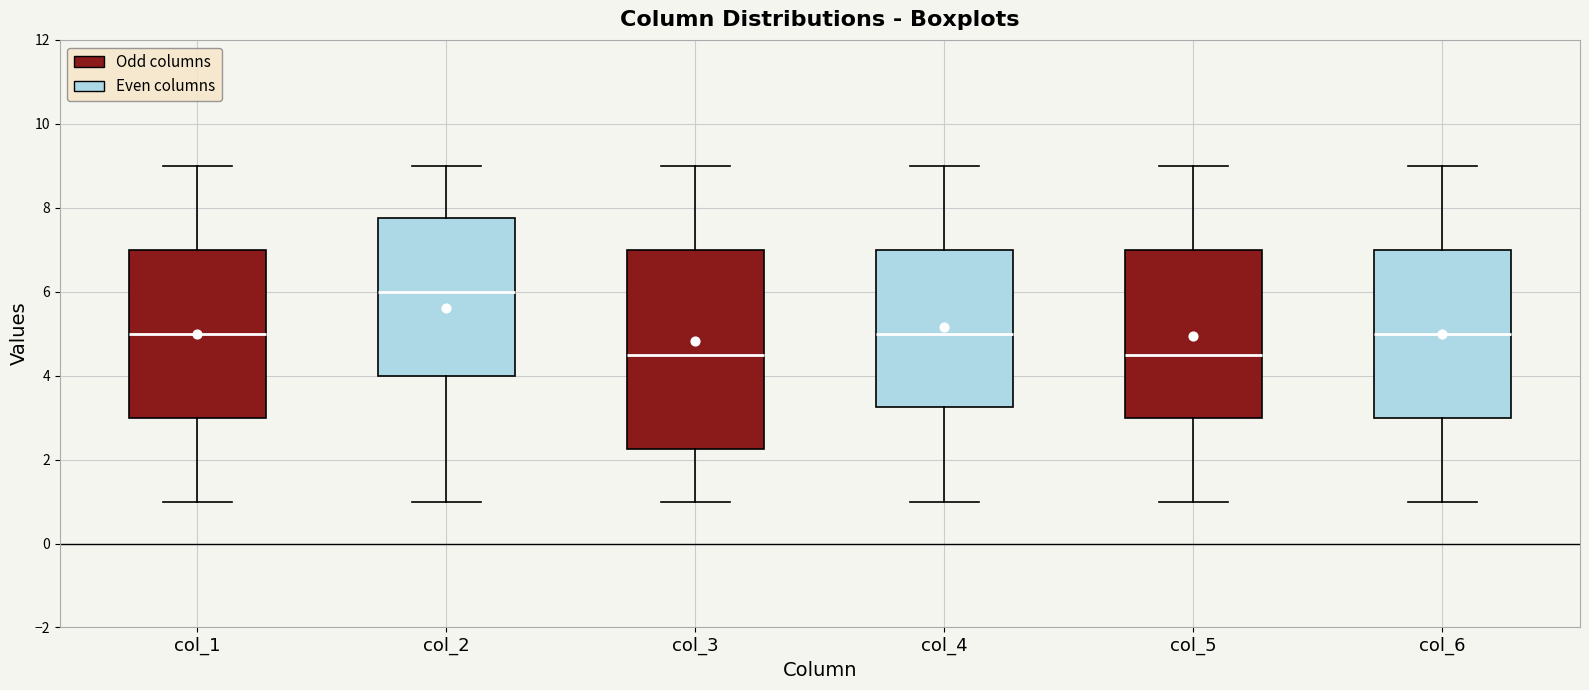

Reading left to right, read every box against the y-axis: the position of its median line, the range the box covers, and the ends of its whiskers. The values are not printed on the chart, so give them approximately, as read against the axis.

col_1: median 5.0, box 3.0 to 7.0, whiskers 1.0 to 9.0
col_2: median 6.0, box 4.0 to 7.8, whiskers 1.0 to 9.0
col_3: median 4.6, box 2.2 to 7.0, whiskers 1.0 to 9.0
col_4: median 5.0, box 3.2 to 7.0, whiskers 1.0 to 9.0
col_5: median 4.6, box 3.0 to 7.0, whiskers 1.0 to 9.0
col_6: median 5.0, box 3.0 to 7.0, whiskers 1.0 to 9.0